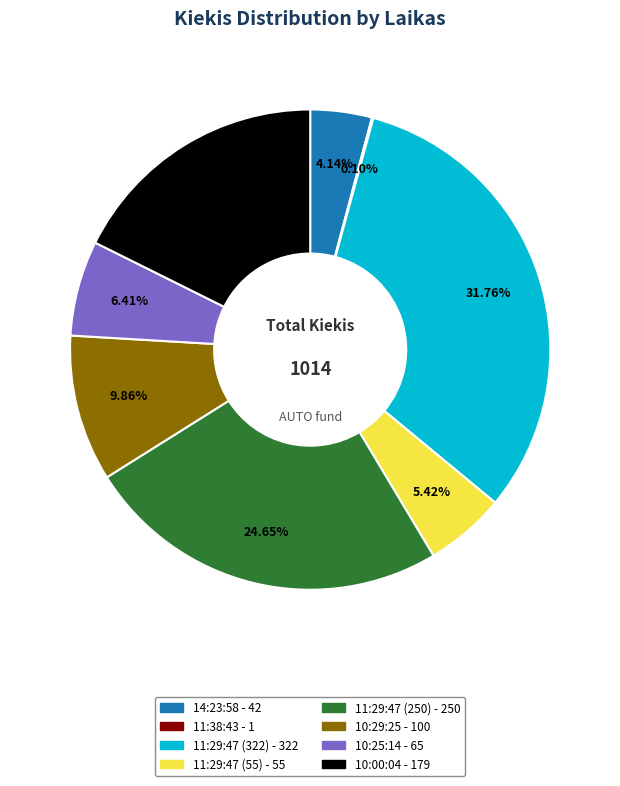

To the nearest percent, what is the difference between the largest and smallest slice percentages?

32%